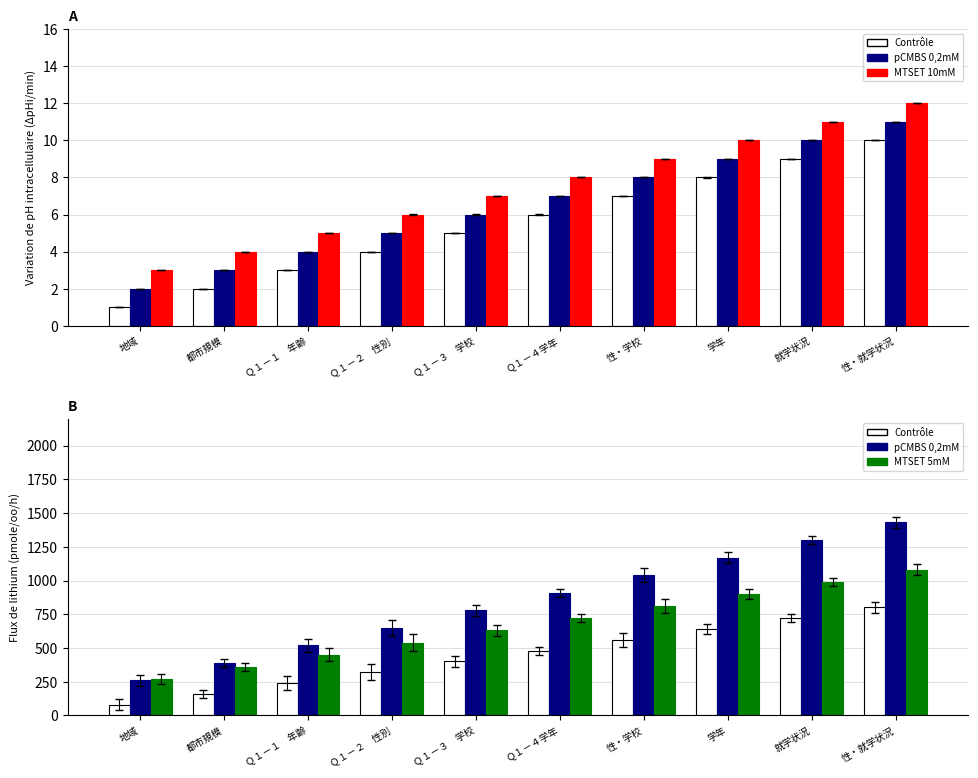

Is it true that Contrôle equals 400 at Ｑ１－３　学校?

True